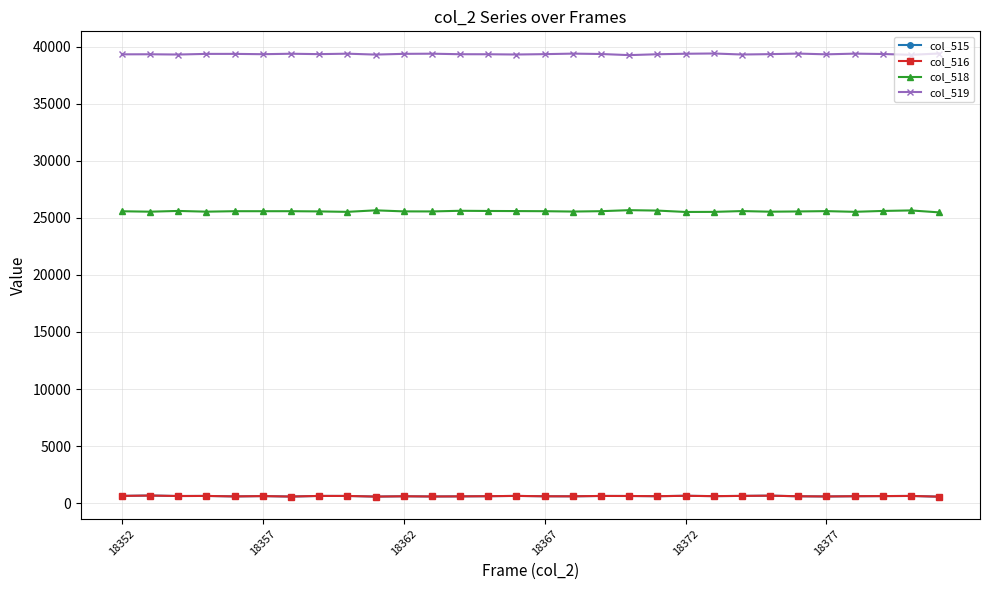

At how many categories does at least one series exceed 2681?

30